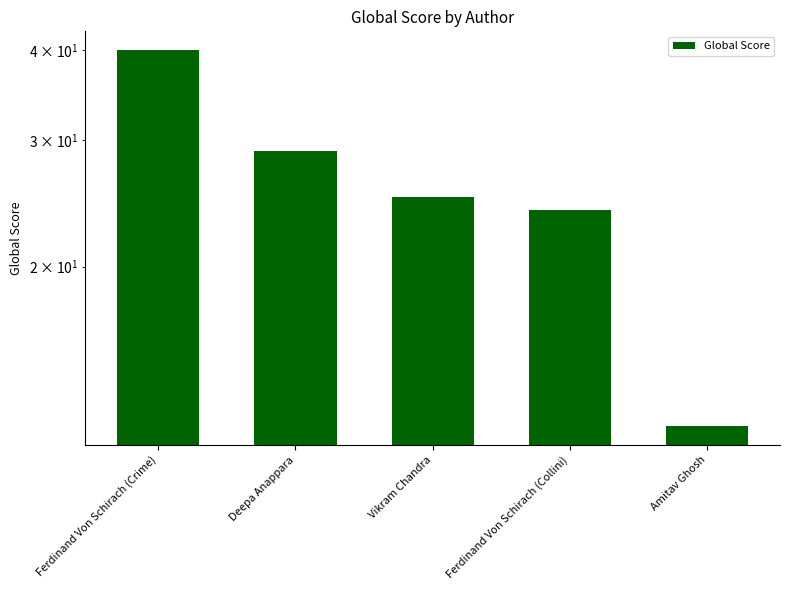

What is the average value?

26